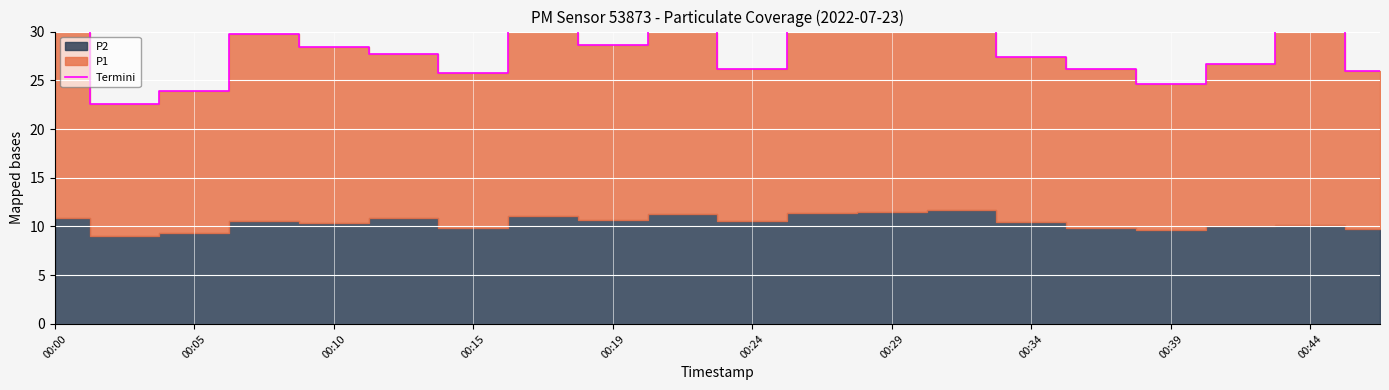

True or false: the data shows 46.0 at 13.

False